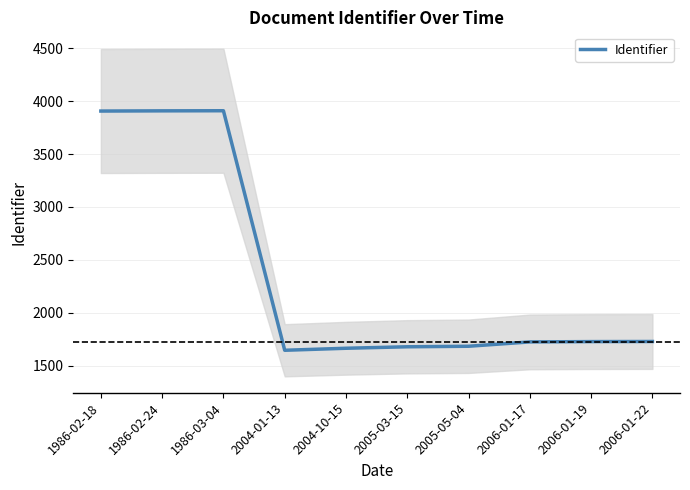

At which category does the chart reach its minimum across all series?

2004-01-13